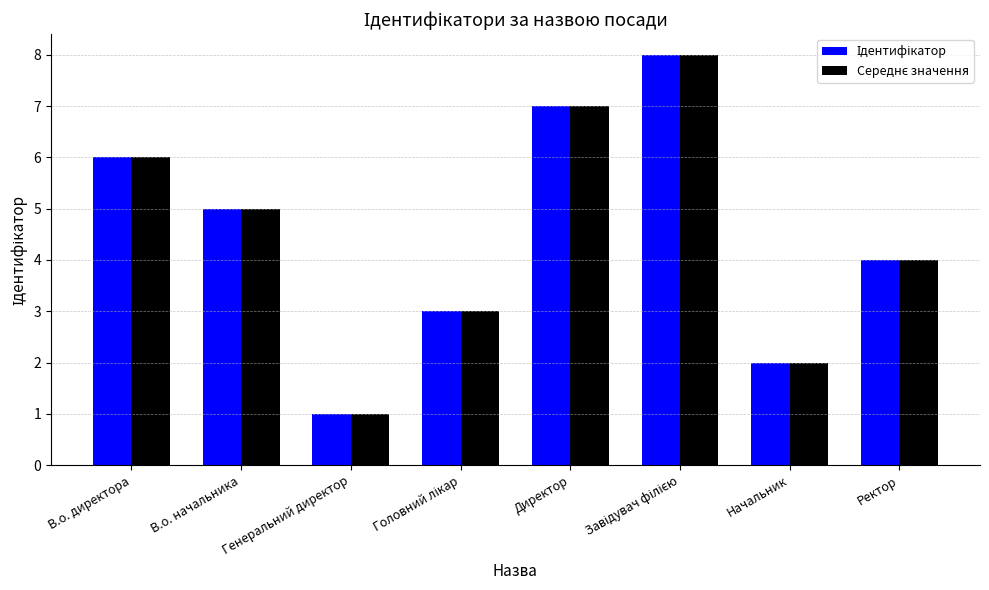

What is the greatest value displayed?

8